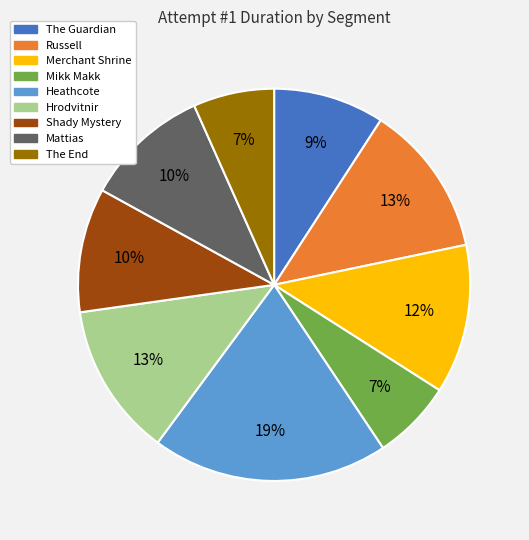

Between The Guardian and Mattias, which is larger?

Mattias